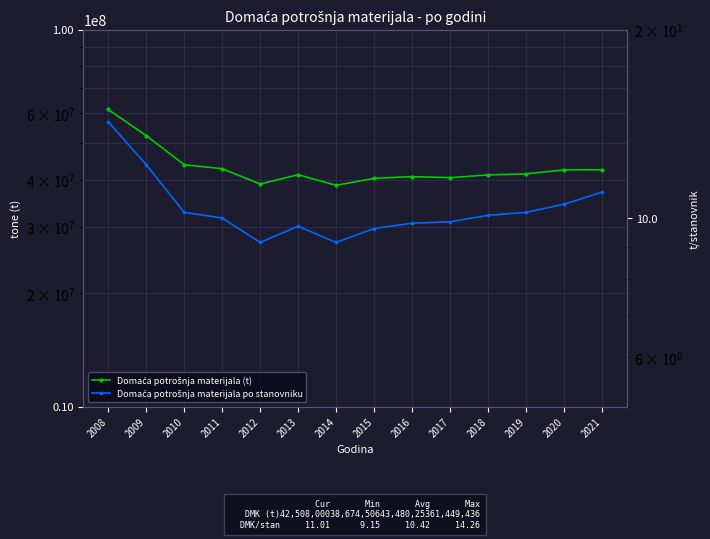

What are all the series names shown in the legend?

Domaća potrošnja materijala (t), Domaća potrošnja materijala po stanovniku